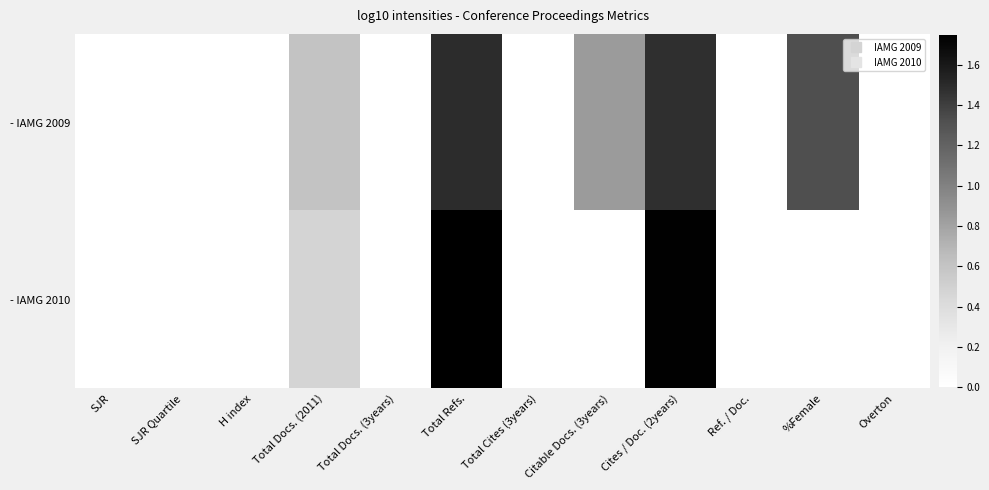

At how many categories does at least one series exceed 0?

5